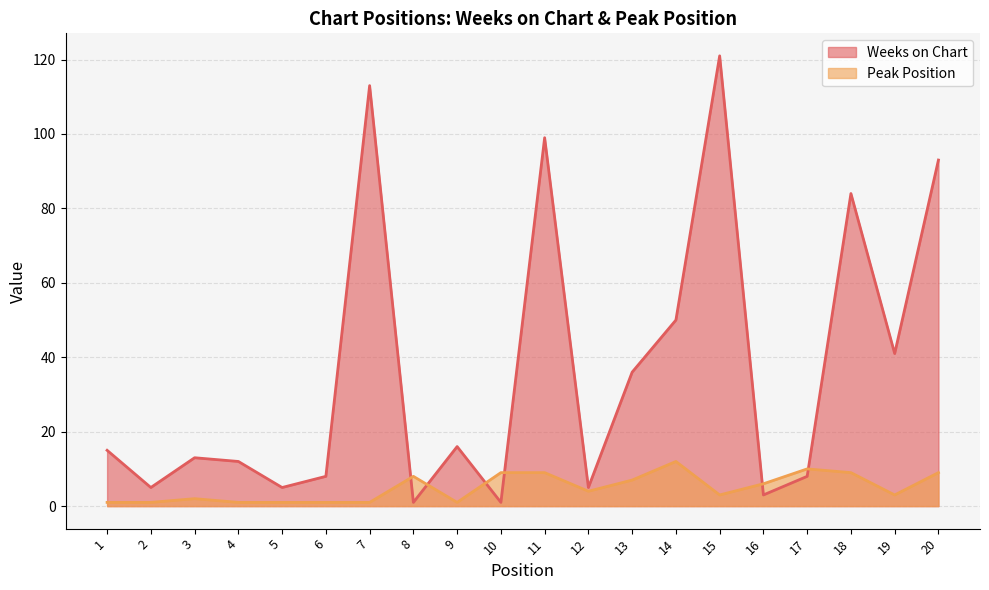

True or false: Peak Position has more than 0 points higher than both neighbors.

True